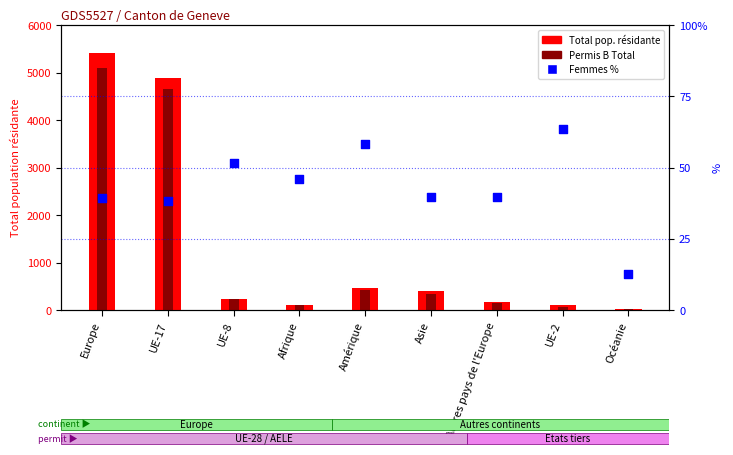

Is the value of Total pop. résidante at UE-2 greater than the value of Permis B Total at Océanie?

Yes